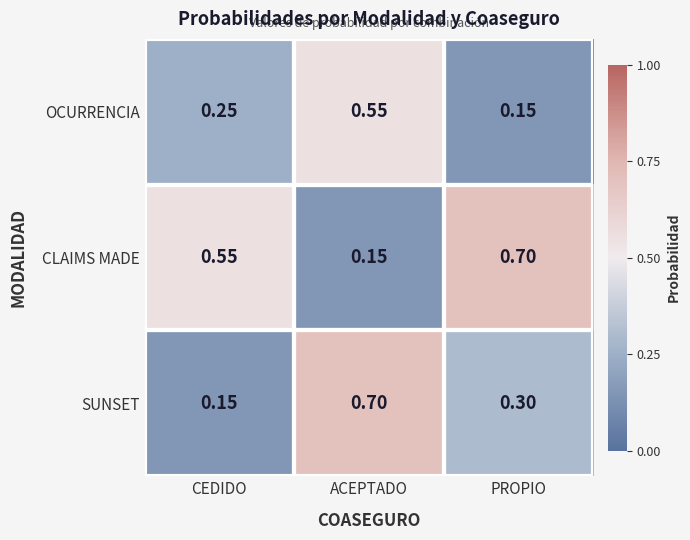

Between CEDIDO and ACEPTADO, which series saw the biggest shift?

SUNSET